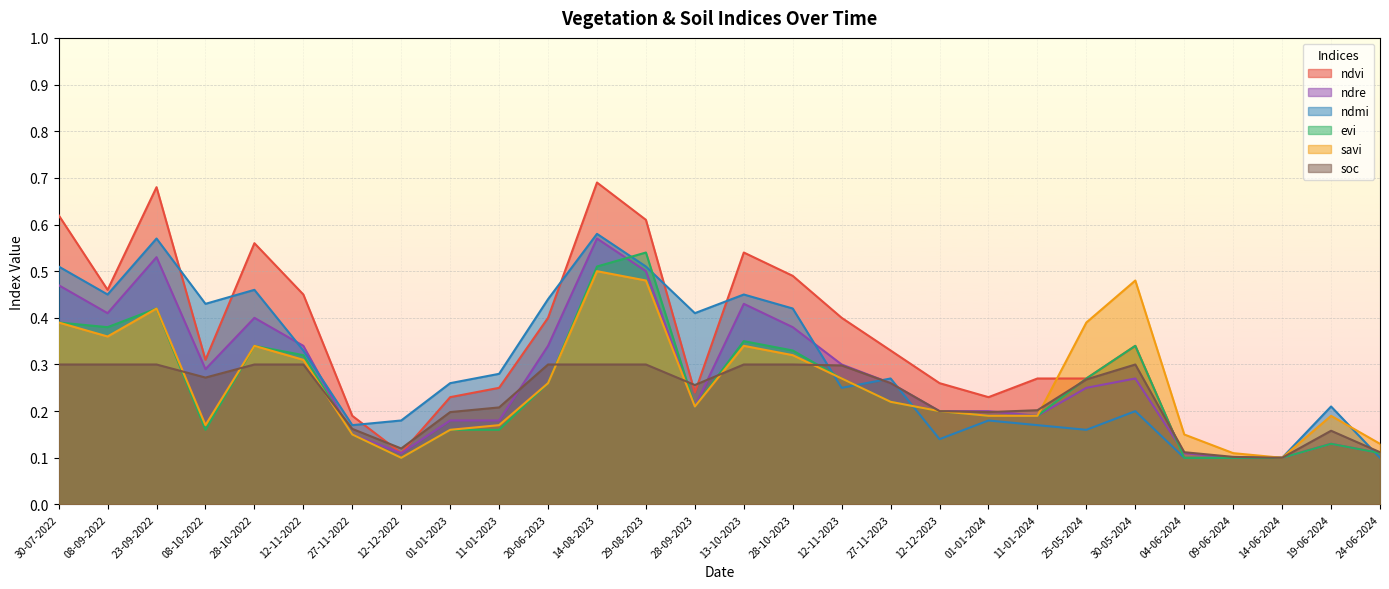

Count the number of data series in this chart.

6